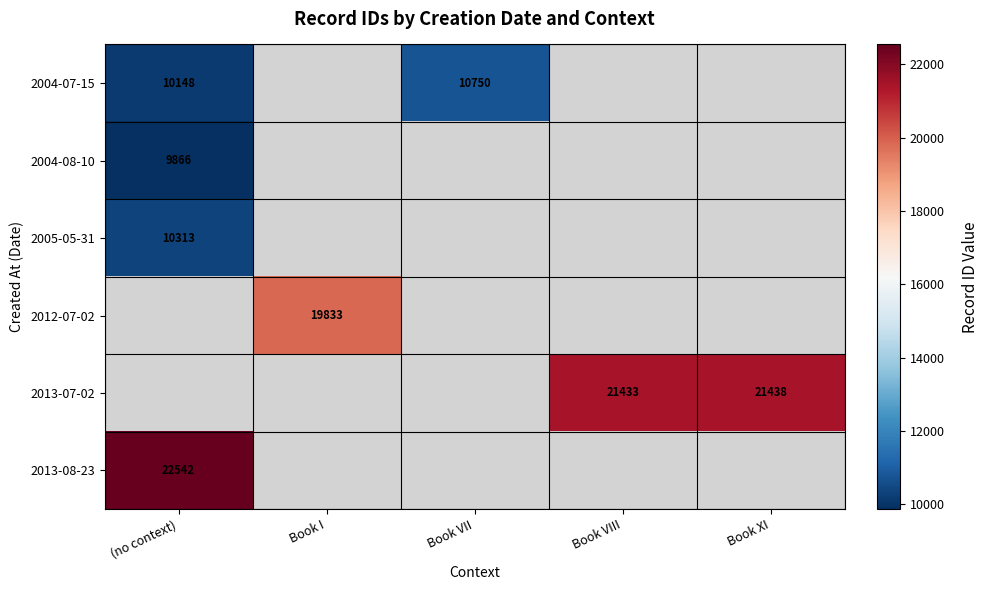

Is it true that 2005-05-31 equals 10313 at (no context)?

True